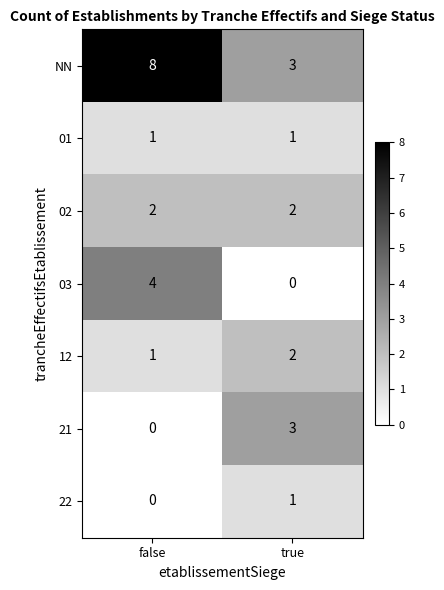

Rank the categories by 21 value from highest to lowest.

true, false